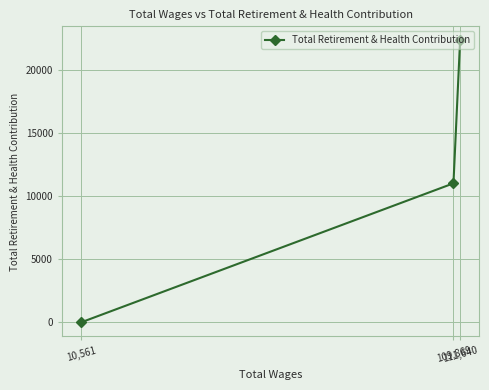

Rank the categories by value from highest to lowest.

111,640, 109,869, 10,561